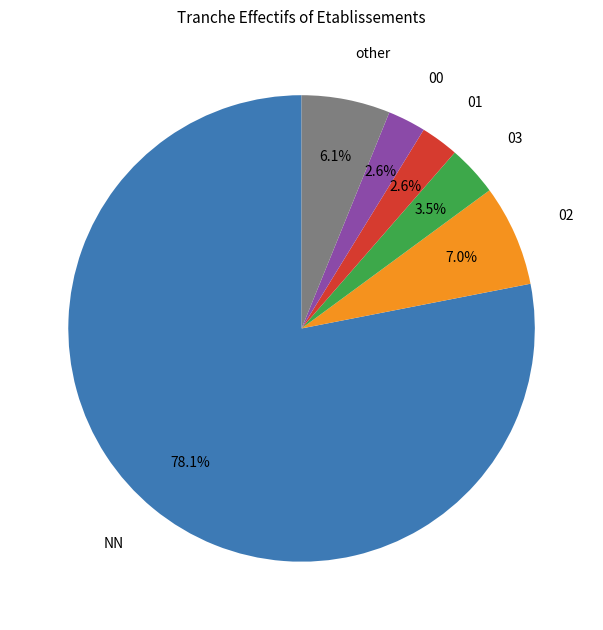

Is there any slice that represents more than half of the pie?

Yes